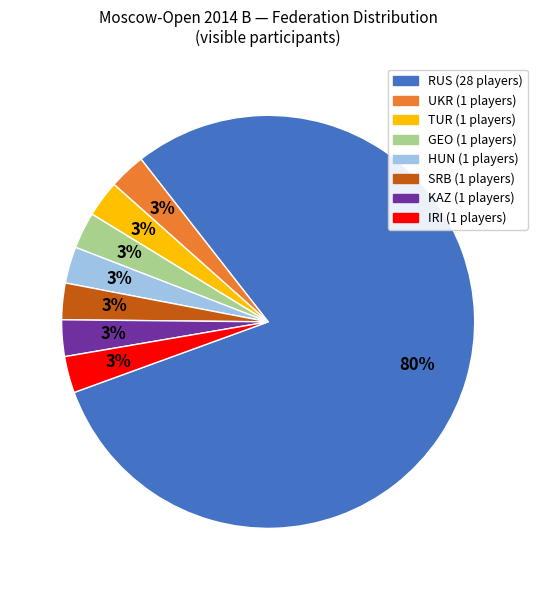

To the nearest percent, what is the average slice percentage?

12%